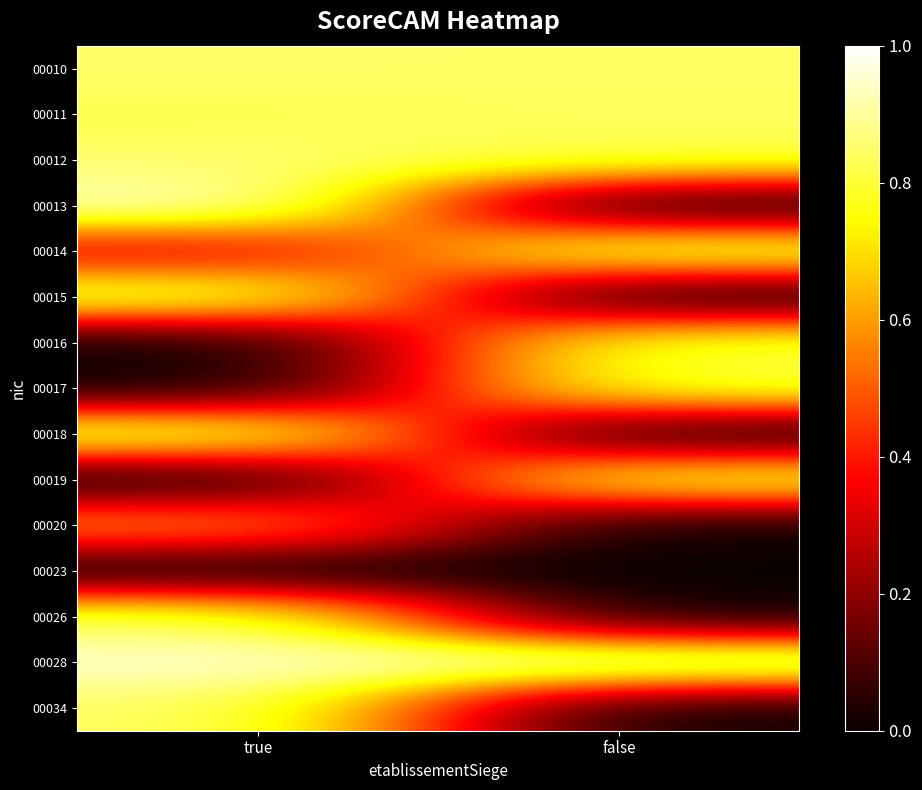

How many series are shown in this chart?

15